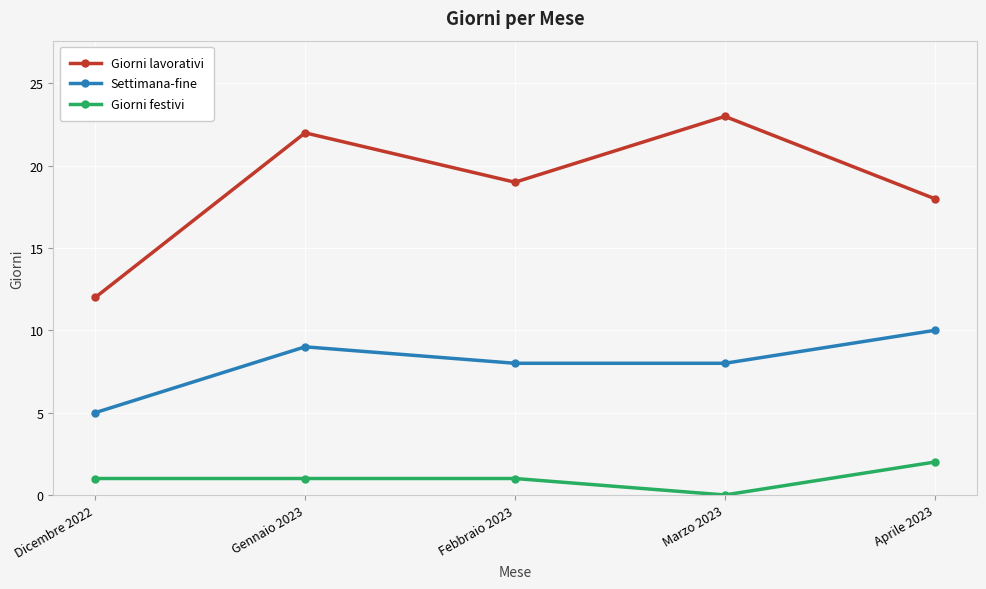

Where is the first local maximum for Settimana-fine?

Gennaio 2023